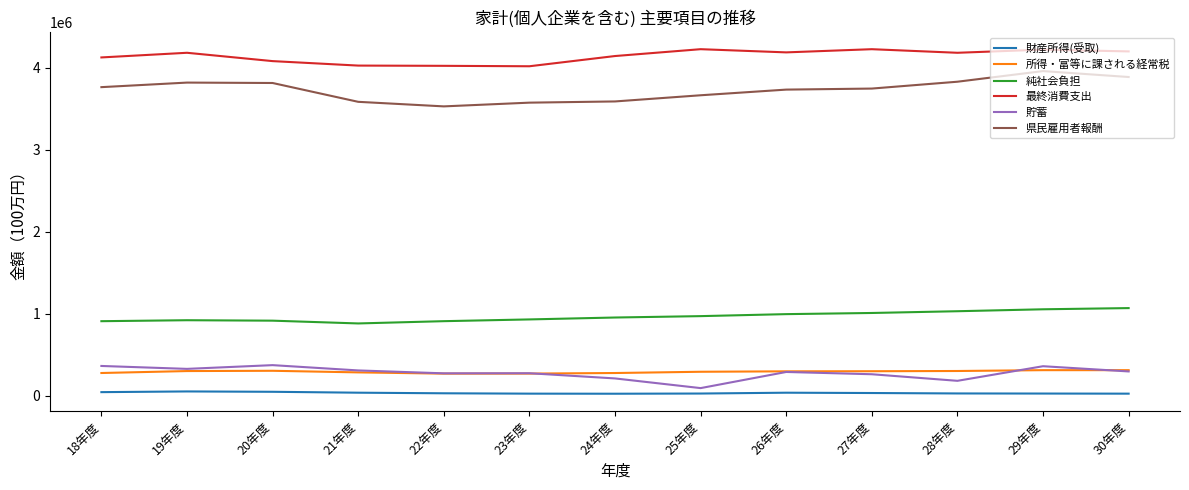

Which series has the largest total across all categories?

最終消費支出